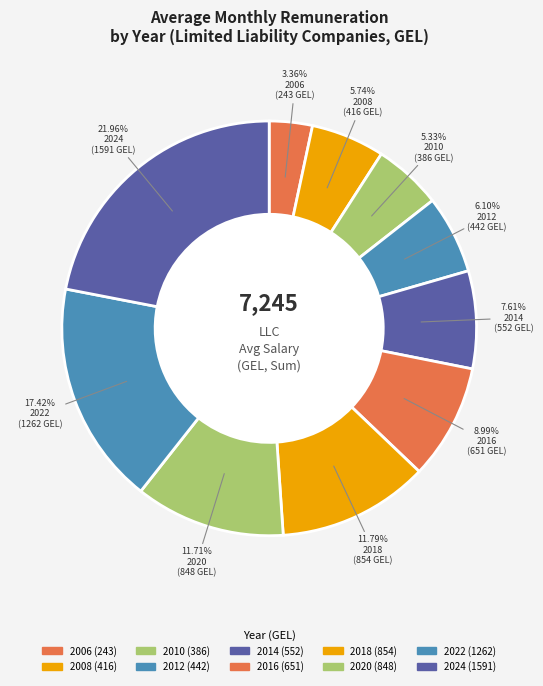

Which category has the biggest portion of the pie?

2024